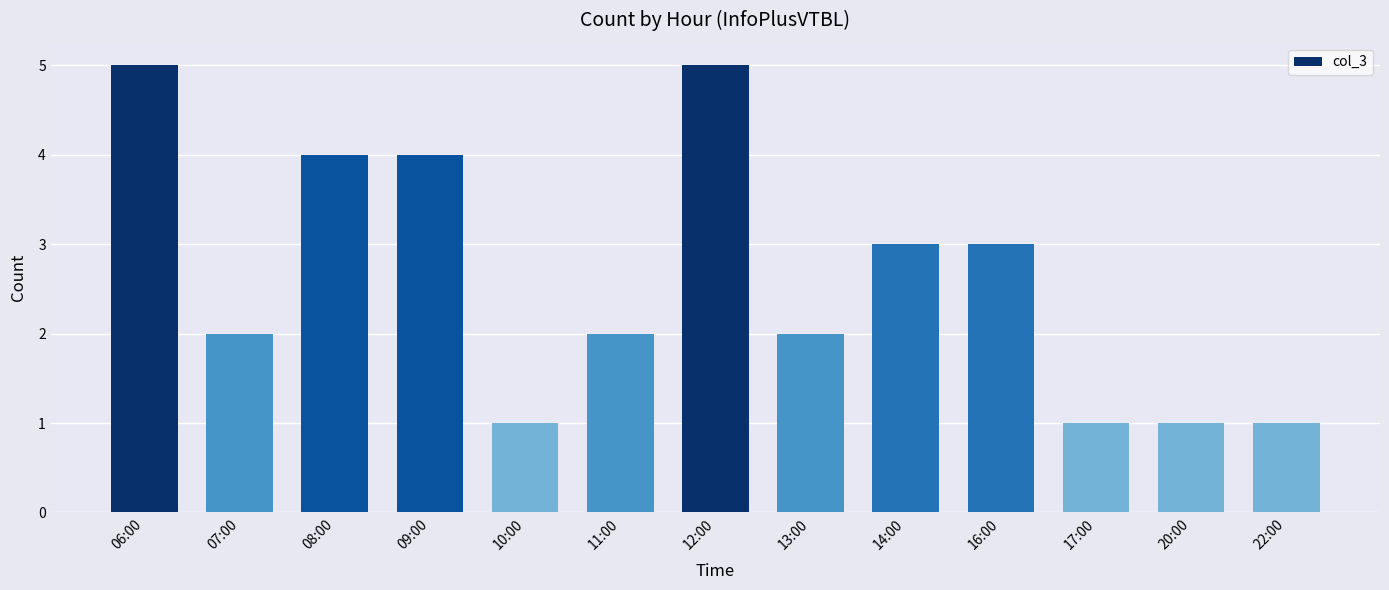

Where does the data first go above 2?

06:00